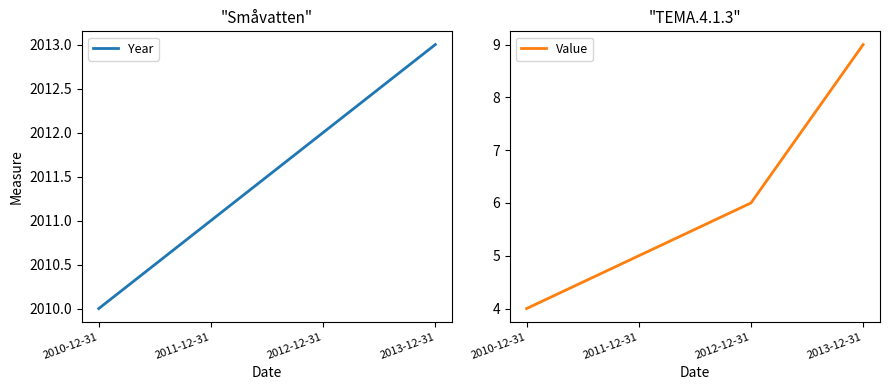

Reading right to left, transcribe all the data shown in this chart.

Year: 2013	2012	2011	2010
Value: 9	6	5	4